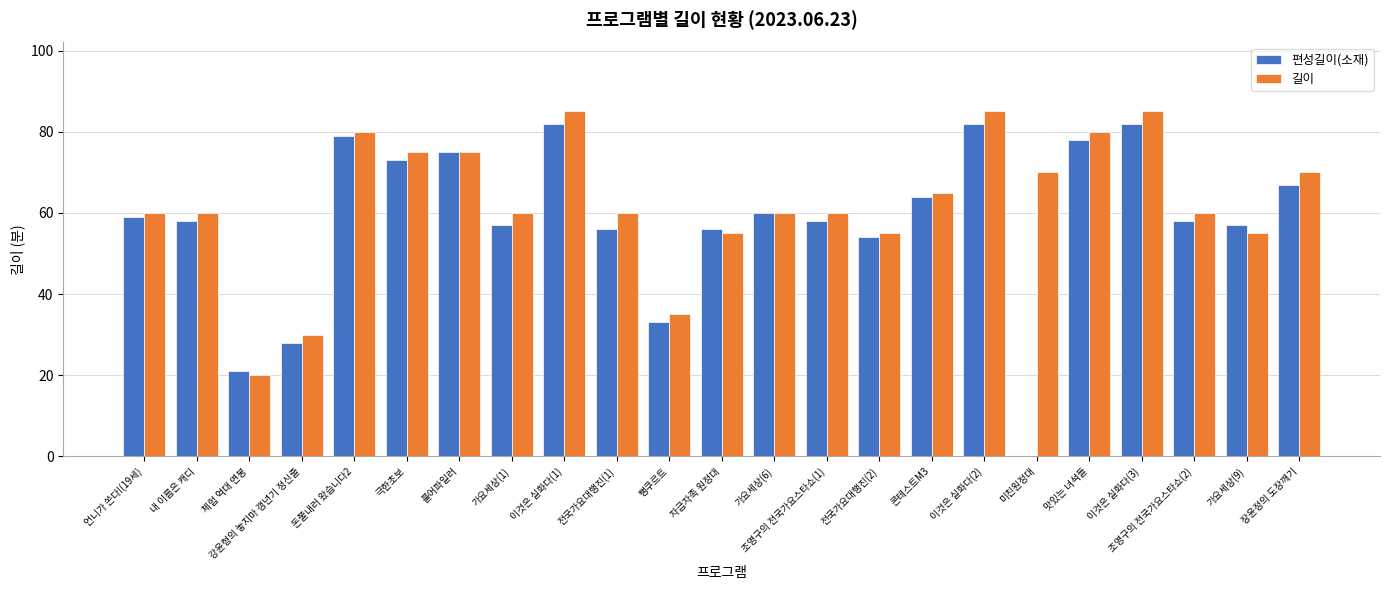

Which series has the widest spread of values?

편성길이(소재)